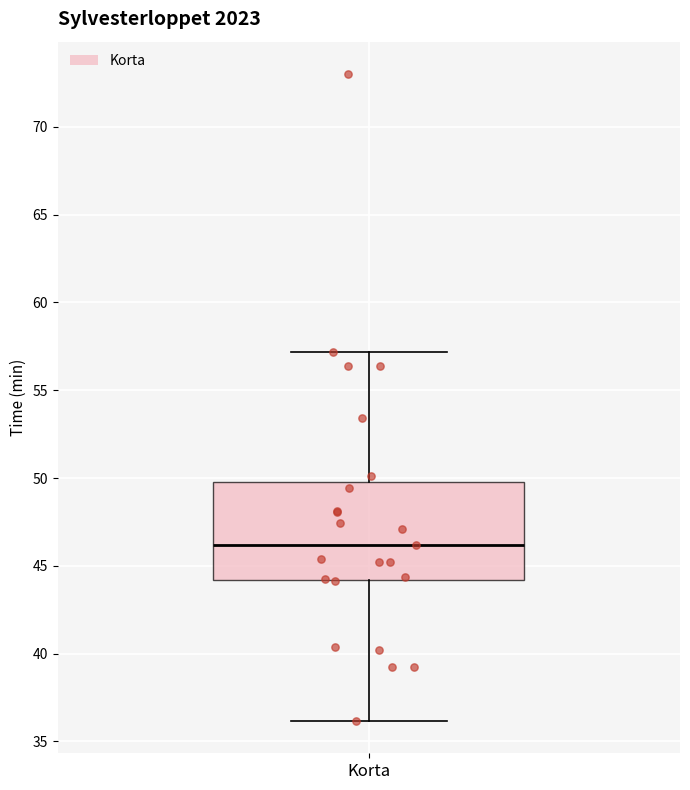

Where does the lower whisker of the box for Korta end on the y-axis? The values are not printed on the chart, so give them approximately, as read against the axis.

36